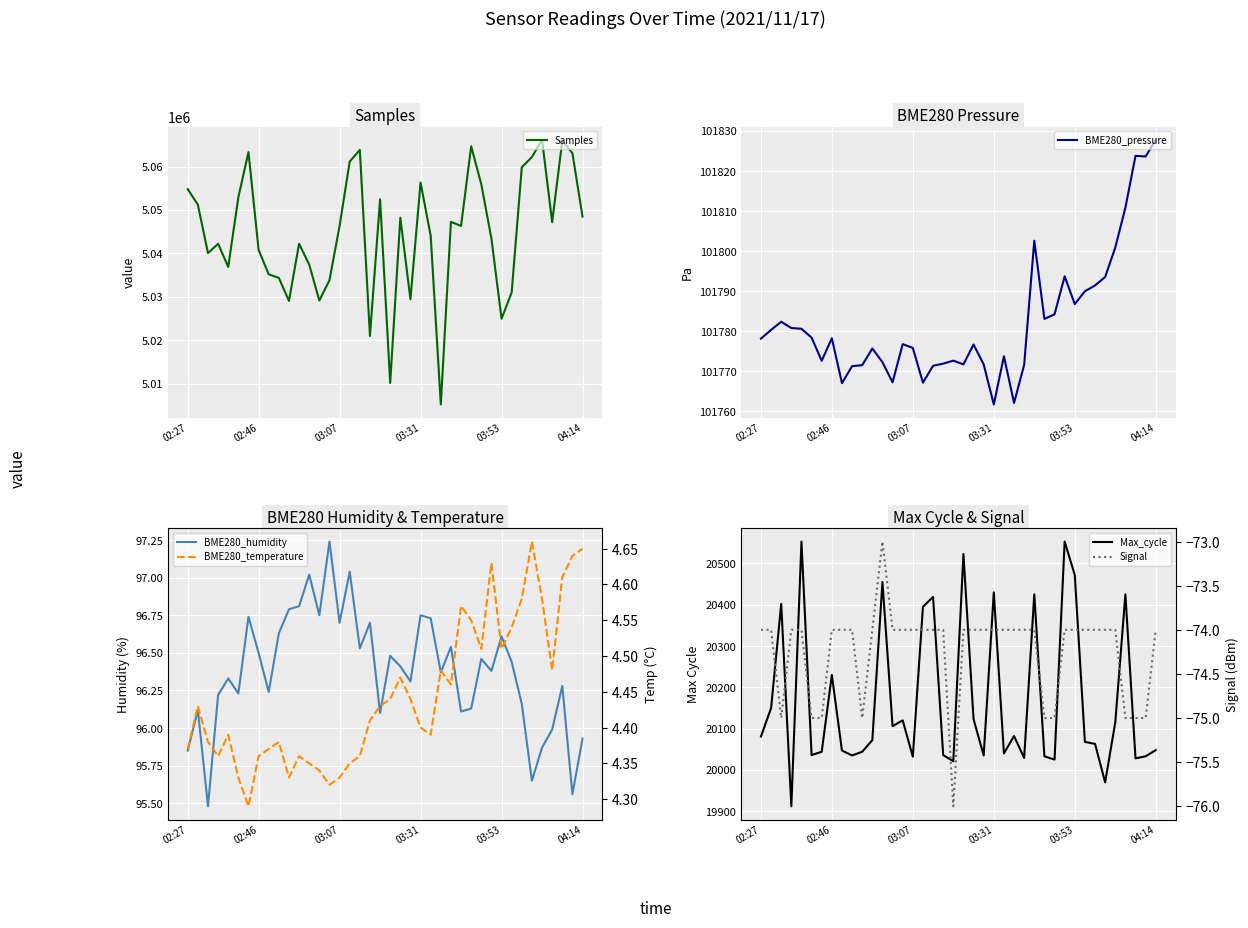

At which label does BME280_pressure first exceed 101778?

02:27